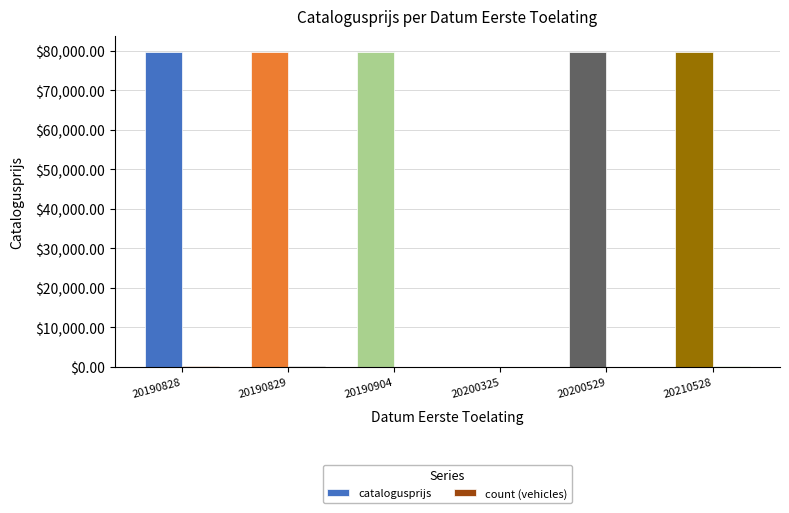

How many positive values does the catalogusprijs series have?

5